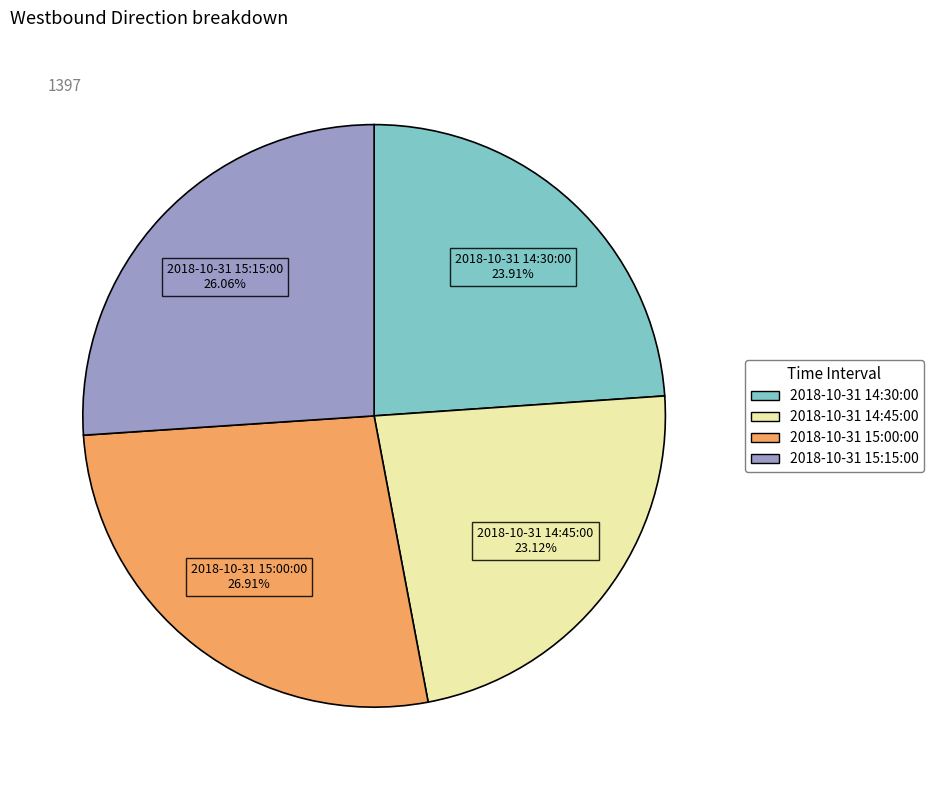

What percentage is NOT represented by 2018-10-31 14:30:00?

76.1%